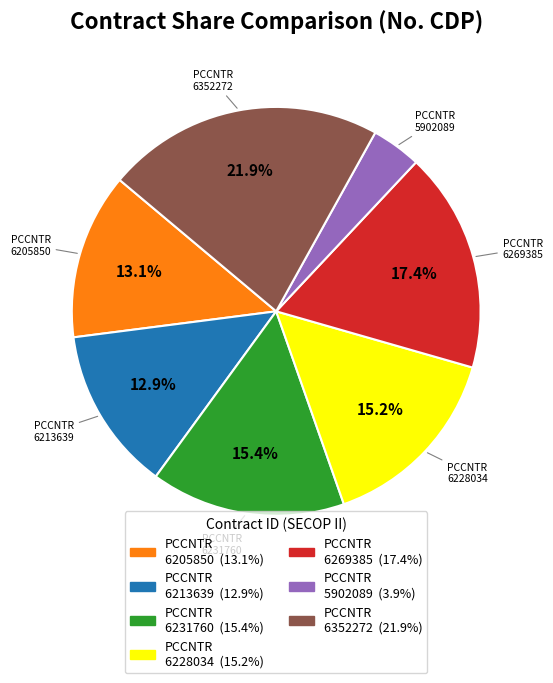

Is there a majority slice in this chart?

No